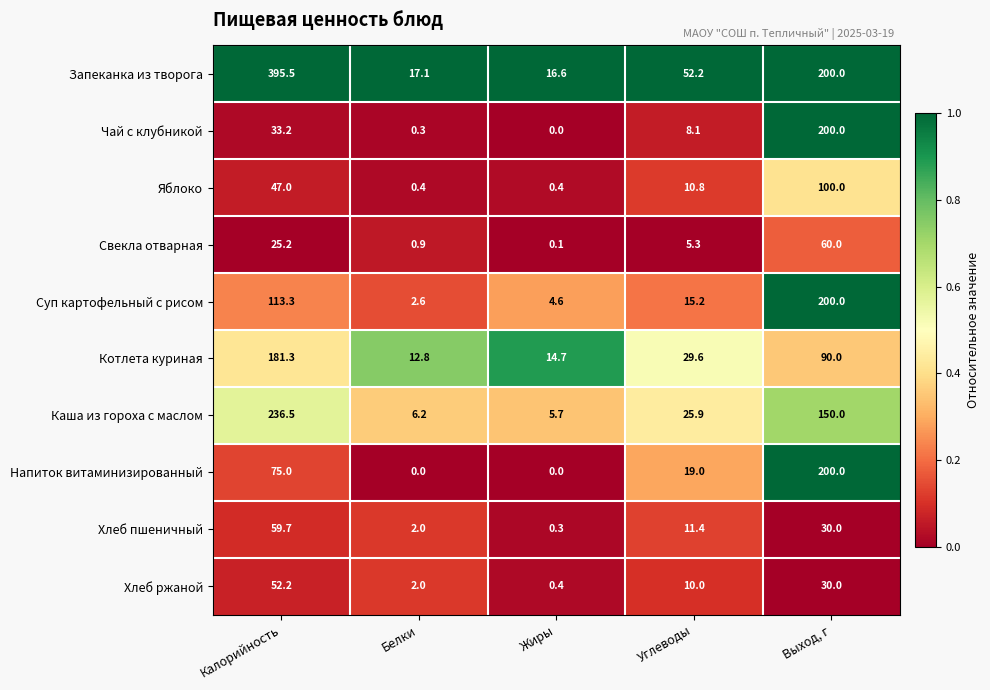

Which series has the largest total across all categories?

Запеканка из творога